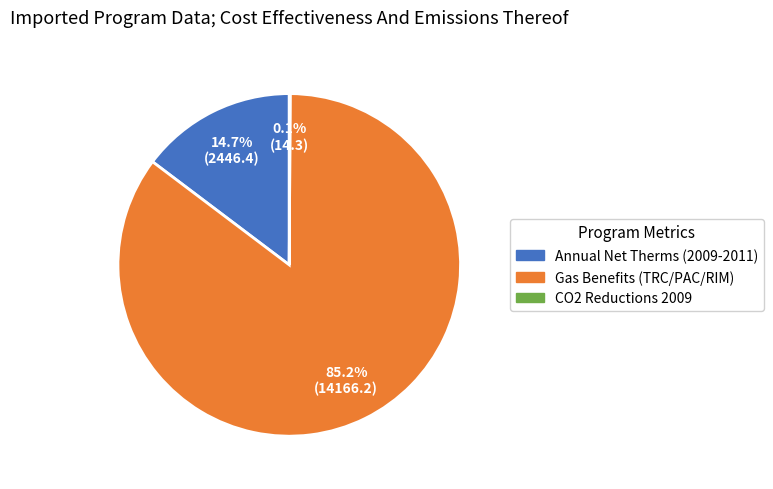

Does any single category account for the majority?

Yes